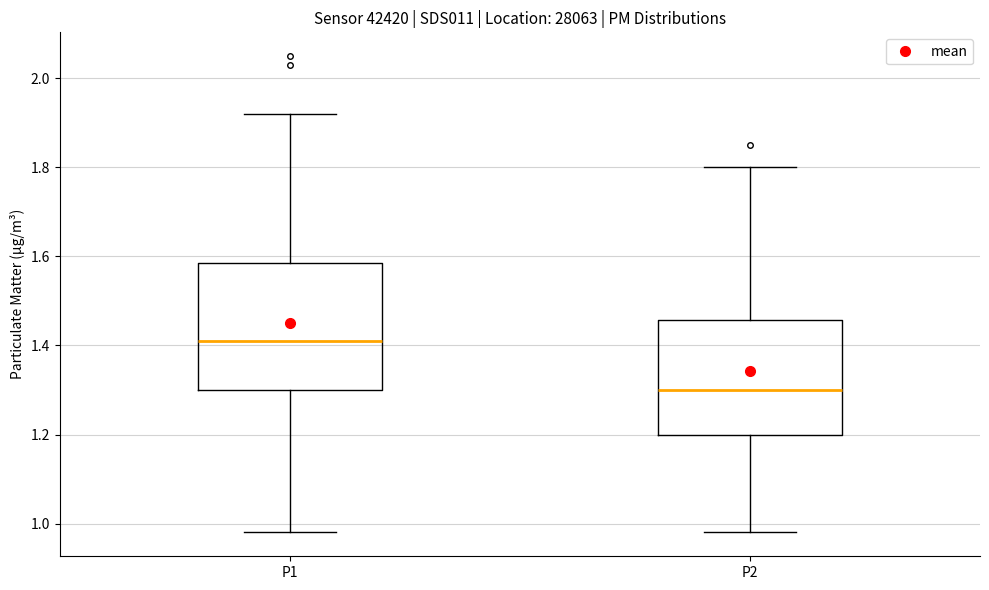

Where does the lower whisker of the box for P2 end on the y-axis? The values are not printed on the chart, so give them approximately, as read against the axis.

0.98